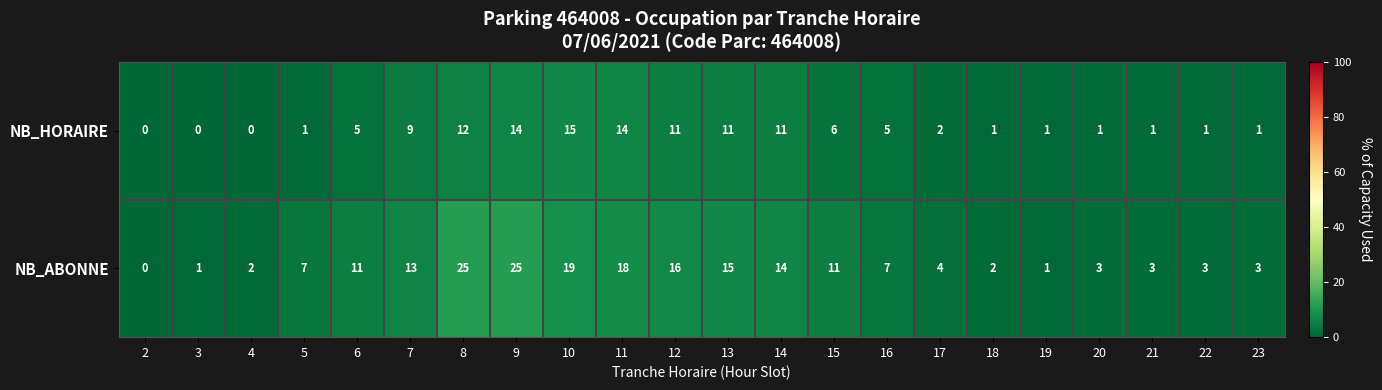

At which label is NB_HORAIRE closest to 7?

15